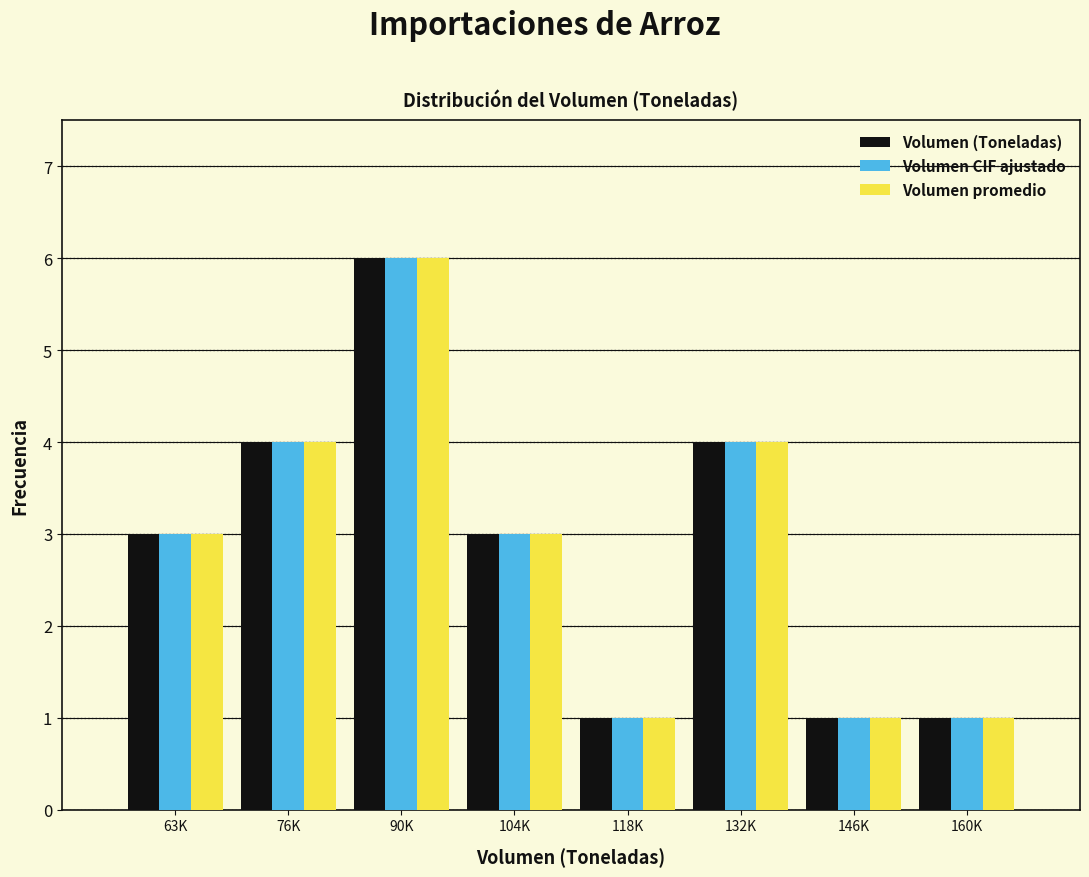

Reading left to right, transcribe all the data shown in this chart.

Volumen (Toneladas): 63K=3	76K=4	90K=6	104K=3	118K=1	132K=4	146K=1	160K=1
Volumen CIF ajustado: 63K=3	76K=4	90K=6	104K=3	118K=1	132K=4	146K=1	160K=1
Volumen promedio: 63K=3	76K=4	90K=6	104K=3	118K=1	132K=4	146K=1	160K=1